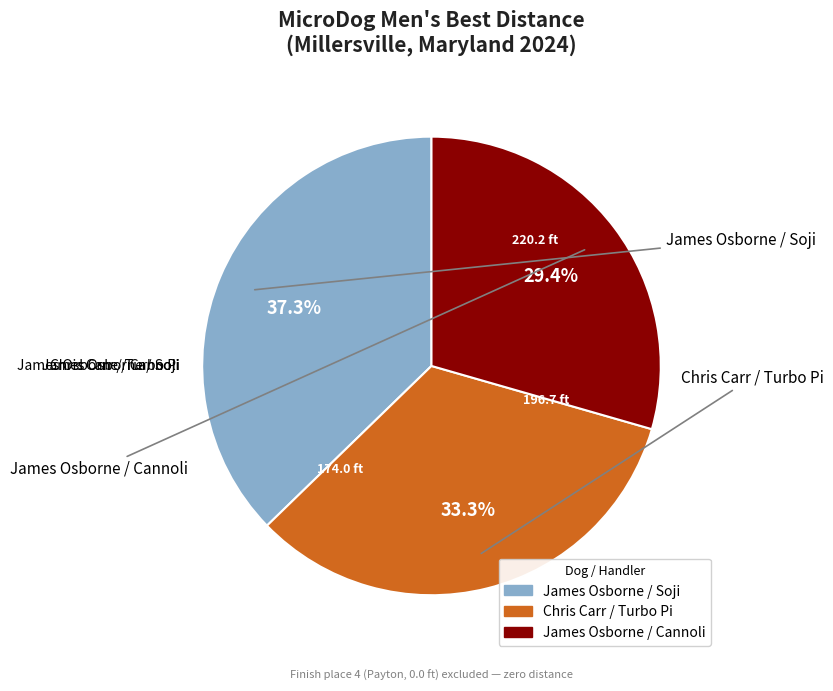

How many segments does this pie chart have?

3